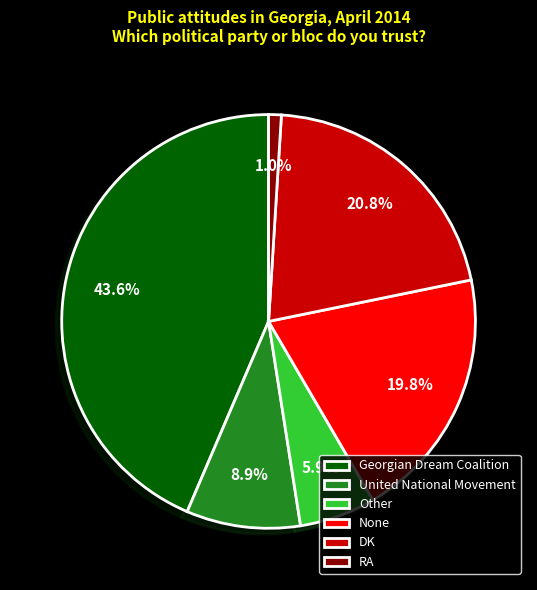

Which slice is the smallest?

RA